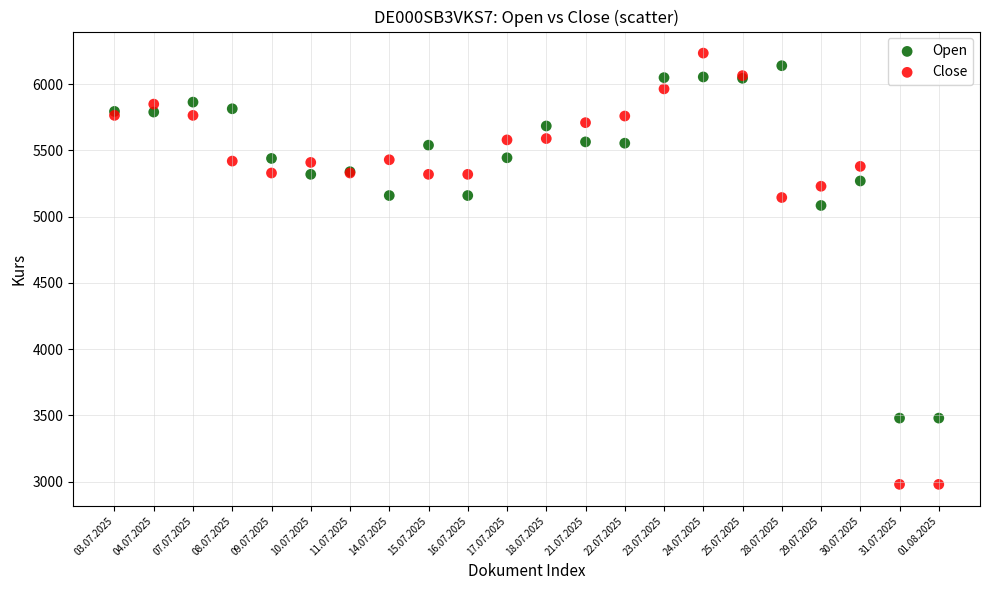

Across all series, what Y value is closest to 4607?

5085